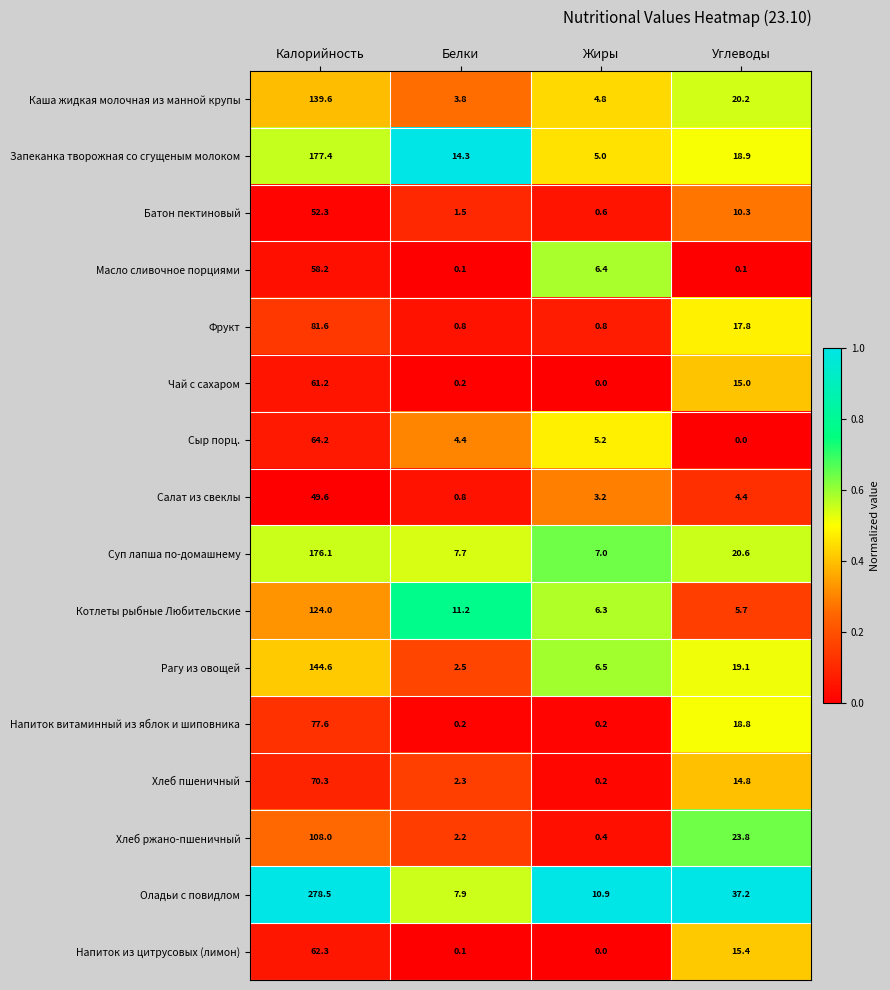

Where does the Фрукт series first go above 17?

Калорийность